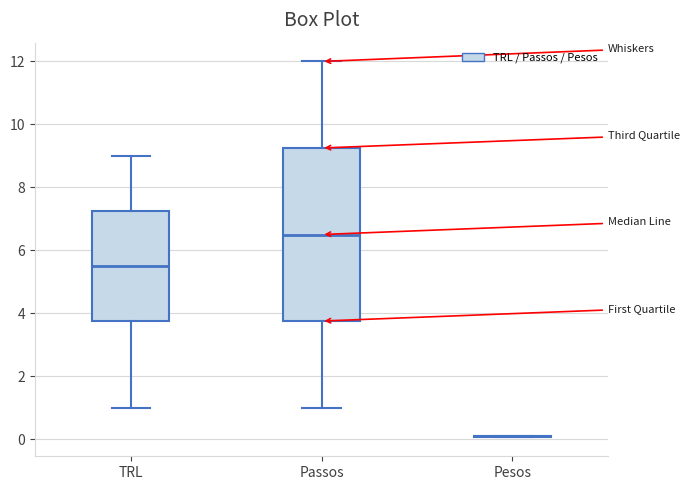

Where is the lower edge of the box for Passos on the y-axis? The values are not printed on the chart, so give them approximately, as read against the axis.

3.8